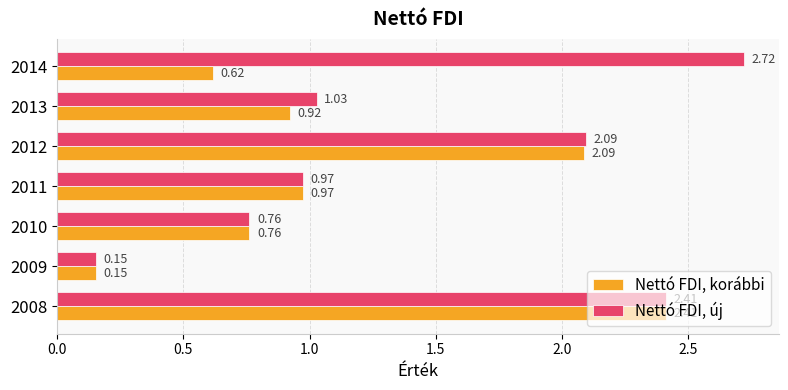

Count the number of categories in the chart.

7